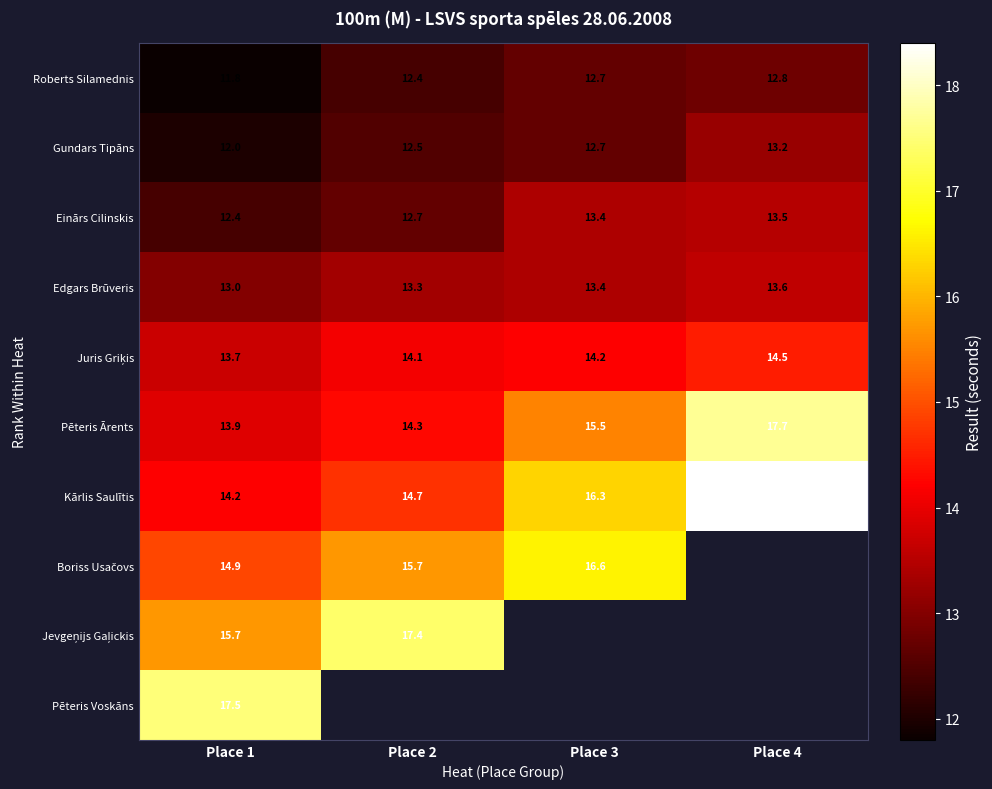

The Edgars Brūveris series shows 13.3 at Place 2. True or false?

True